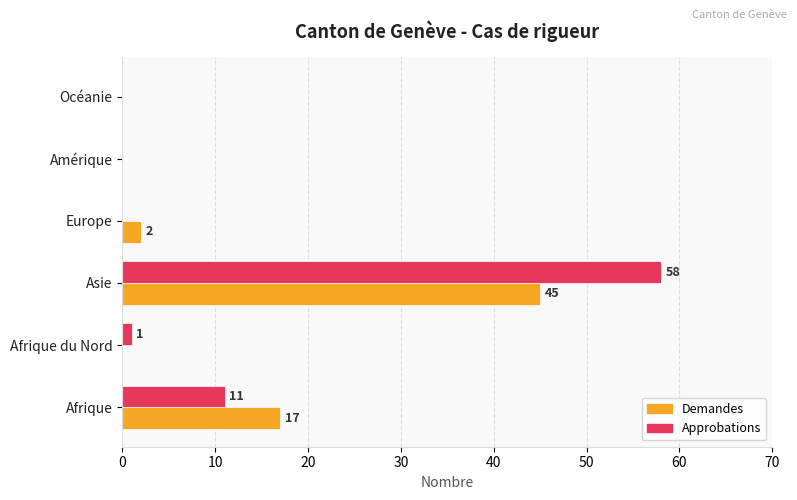

True or false: Demandes has a value of -22 at Amérique.

False